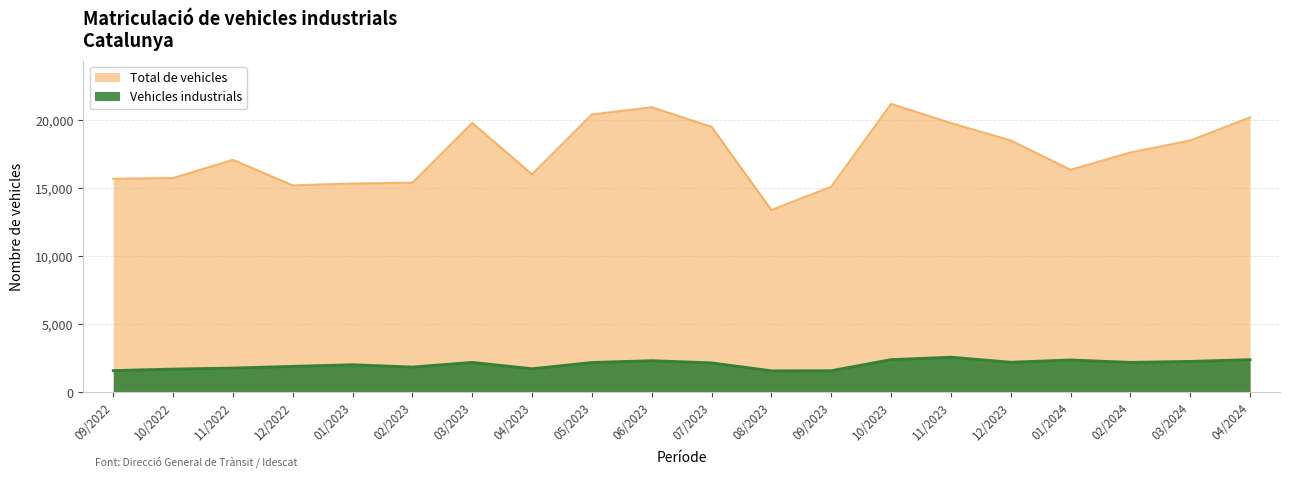

What are all the series names shown in the legend?

Total de vehicles, Vehicles industrials